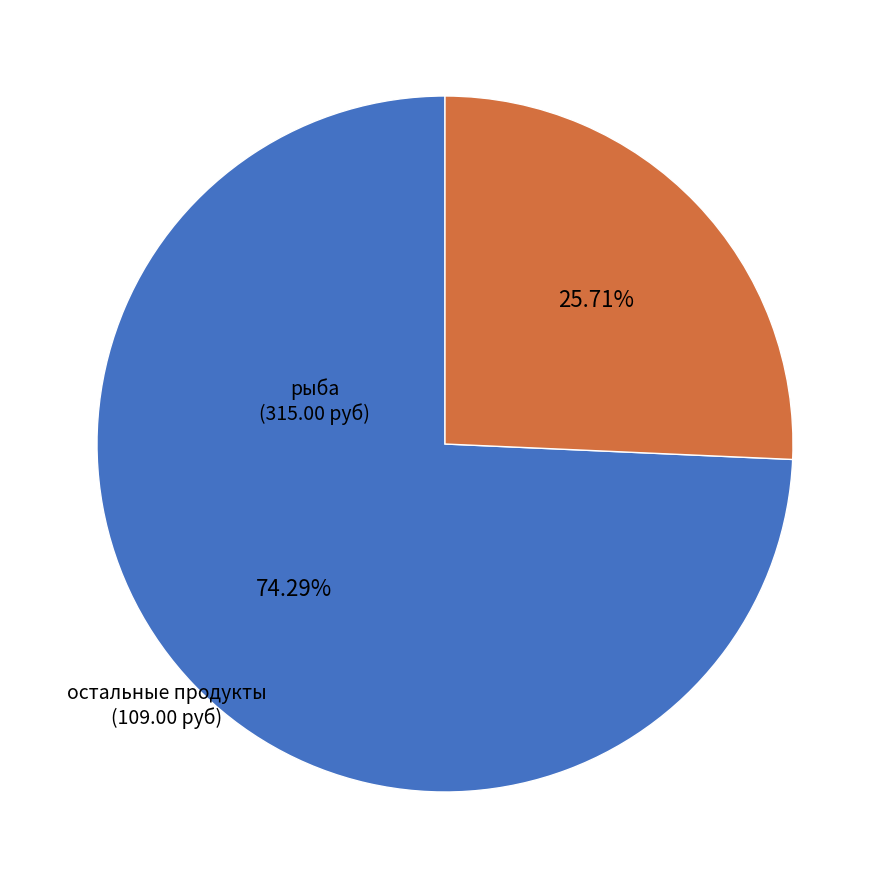

Rank the categories by value from lowest to highest.

остальные продукты, рыба